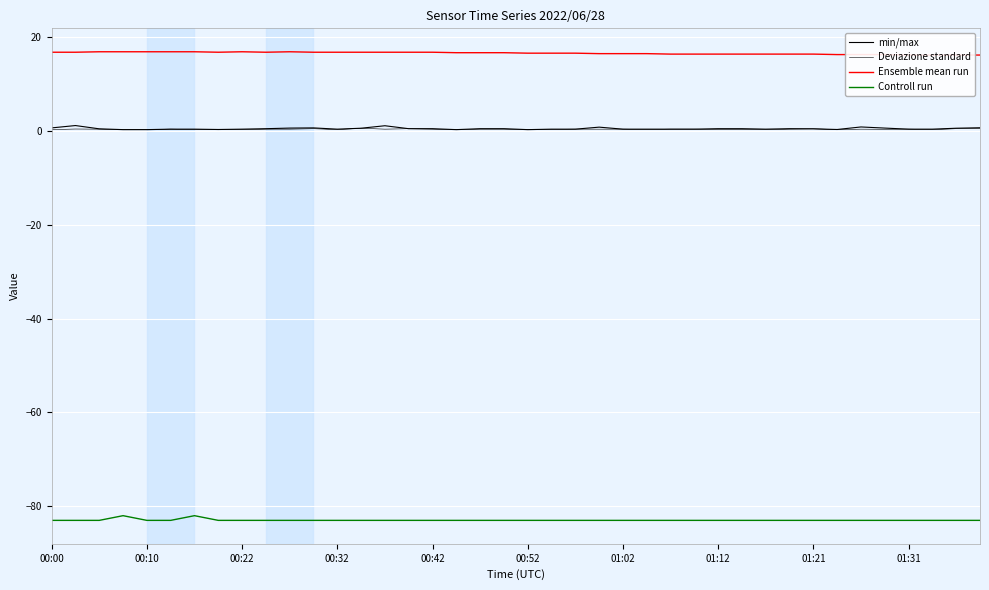

What is the difference between the maximum and second lowest values in the min/max series?

0.9